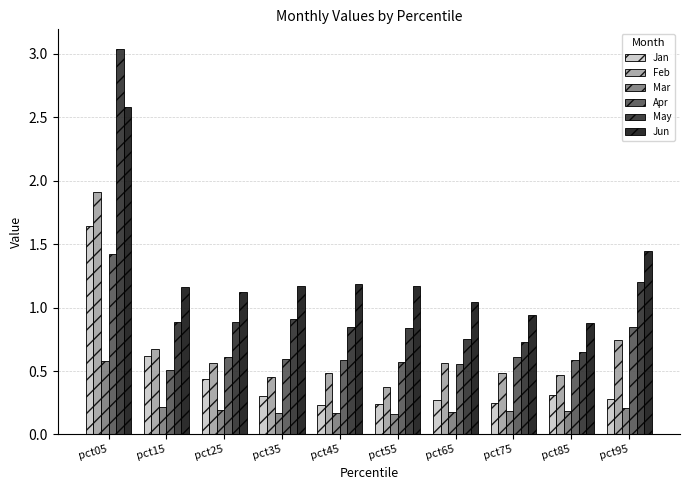

Which category has the highest value in the Mar series?

pct05